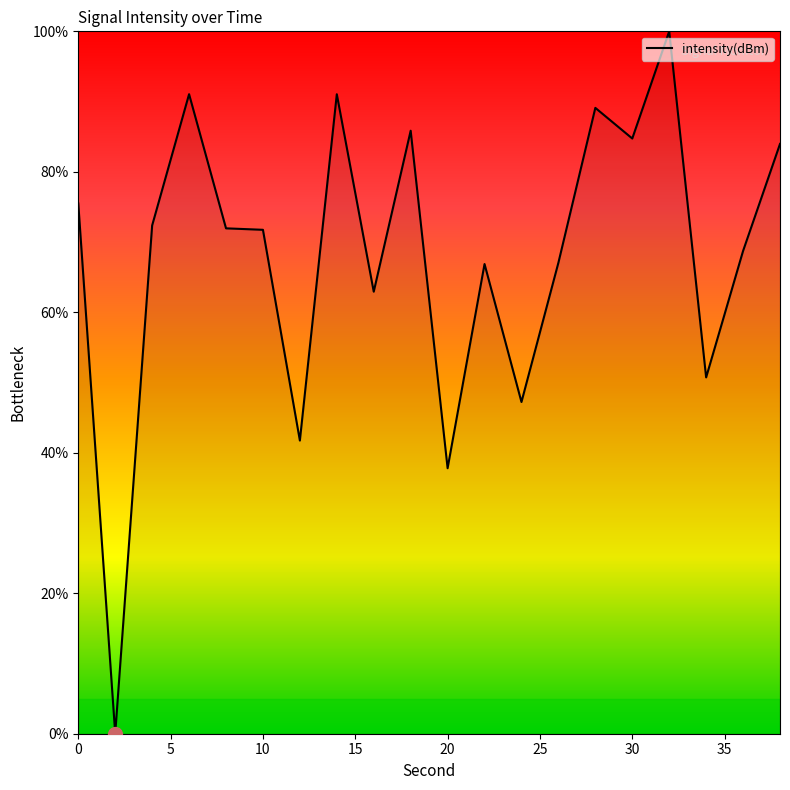

What is the maximum value shown in the chart?

100.0